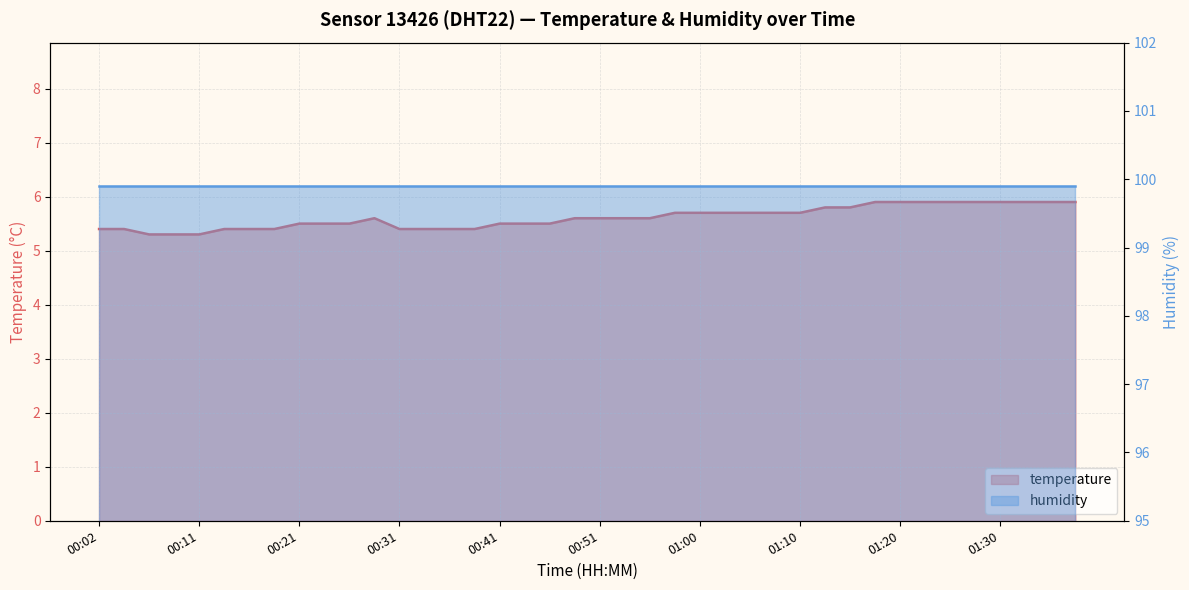

Rank the categories by value from highest to lowest.

01:18, 01:20, 01:23, 01:25, 01:27, 01:30, 01:32, 01:35, 01:37, 01:13, 01:15, 00:58, 01:00, 01:03, 01:05, 01:08, 01:10, 00:29, 00:48, 00:51, 00:53, 00:56, 00:21, 00:24, 00:26, 00:41, 00:43, 00:46, 00:02, 00:04, 00:14, 00:16, 00:19, 00:31, 00:33, 00:36, 00:38, 00:06, 00:09, 00:11